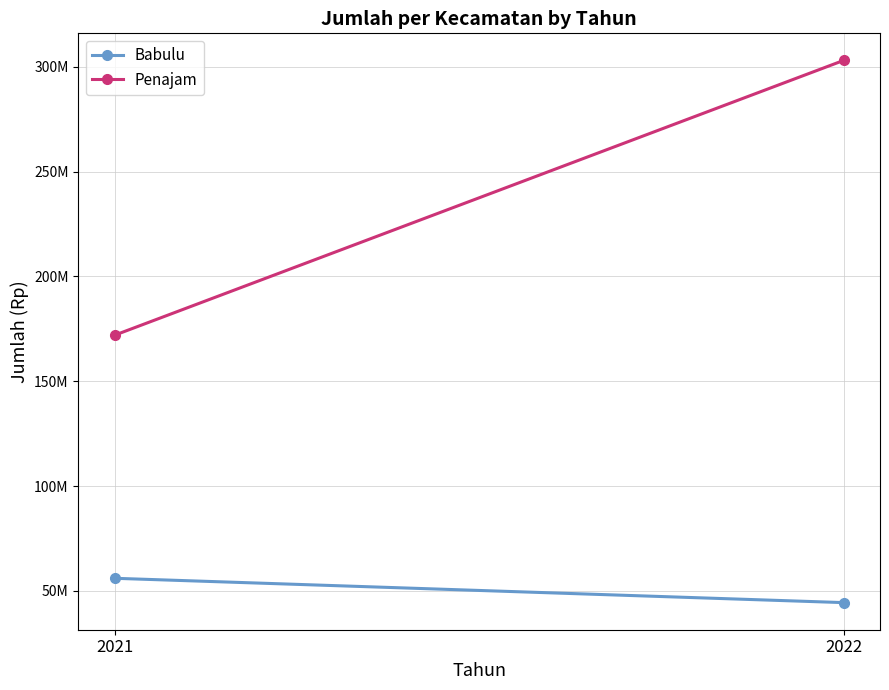

The value of Babulu at 2021 is 93358547. True or false?

False